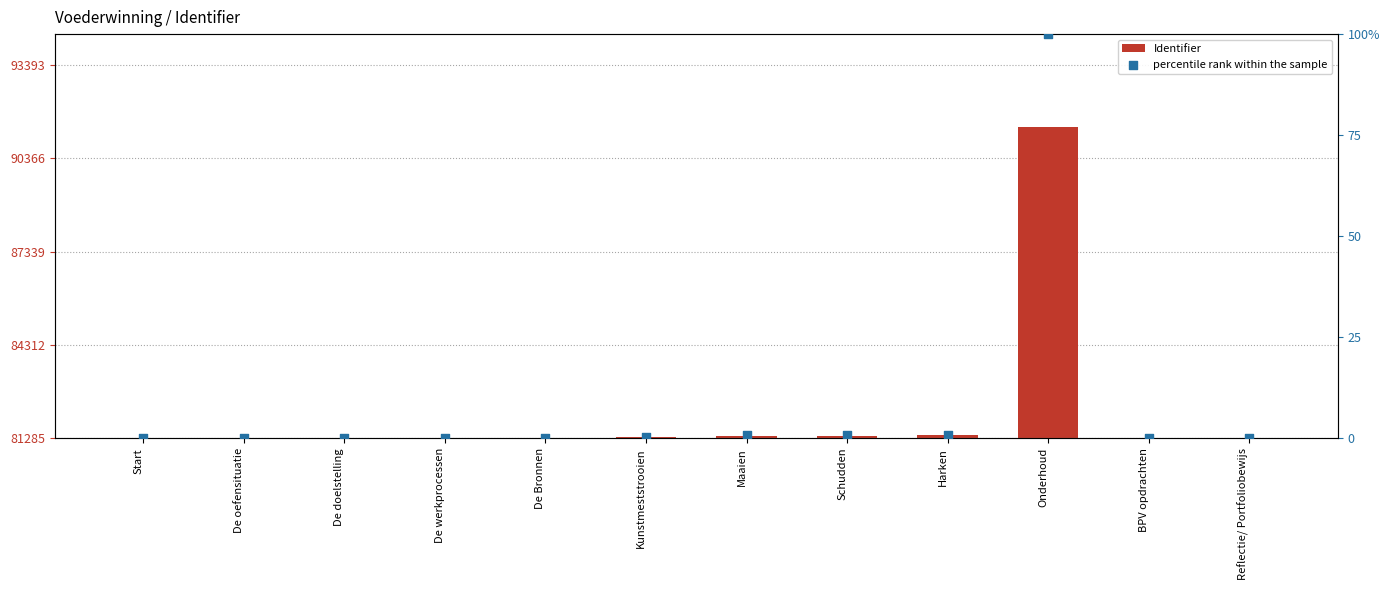

What is the total value across all series at Kunstmeststrooien?

38.4